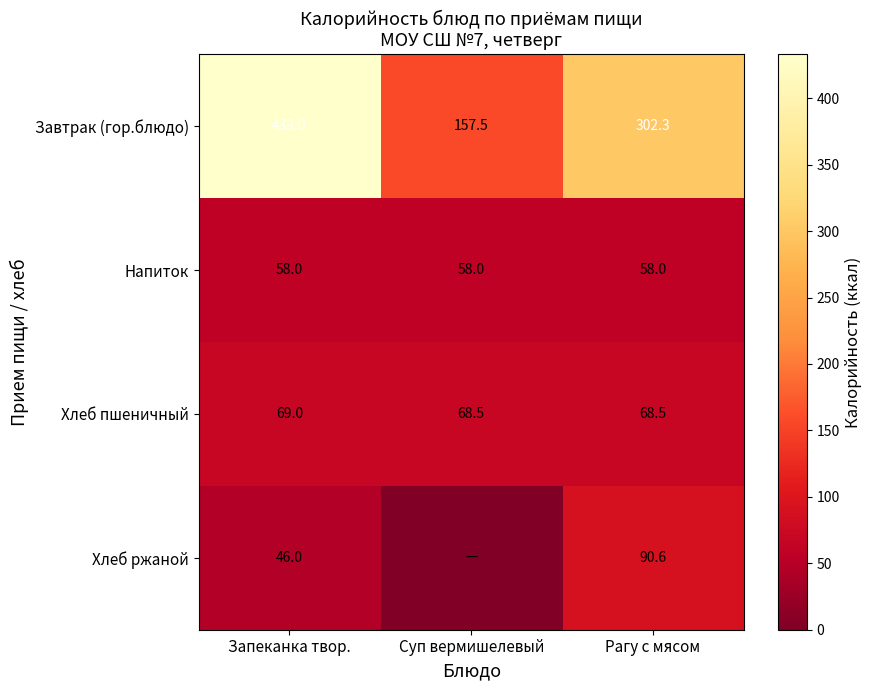

True or false: Напиток has a value of 87.0 at Рагу с мясом.

False